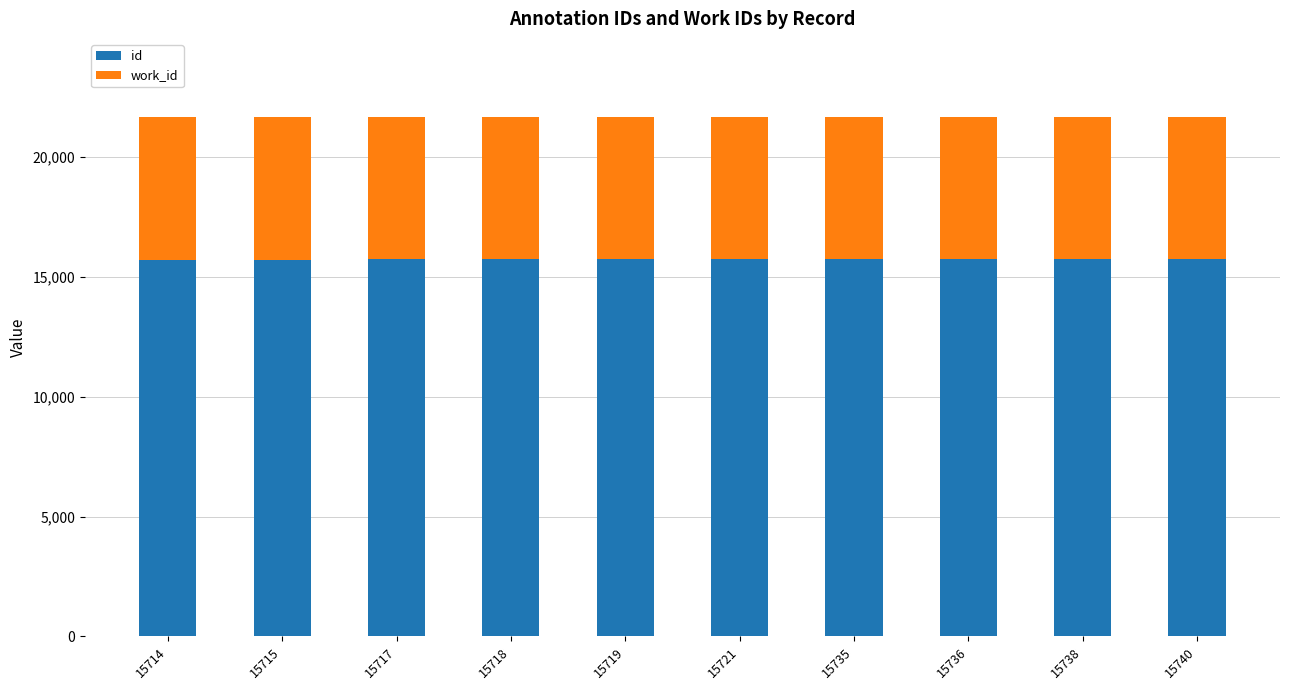

True or false: id has a value of 7814 at 15718.

False